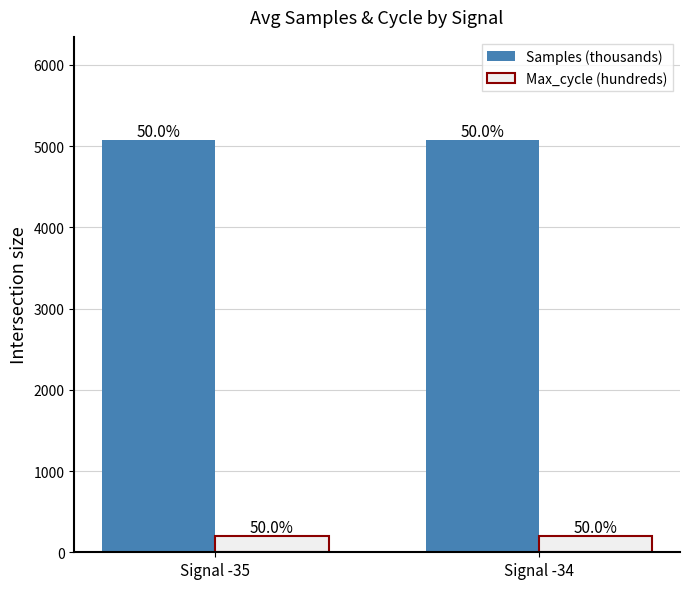

Rank the series by their average value, from lowest to highest.

Max_cycle (hundreds), Samples (thousands)